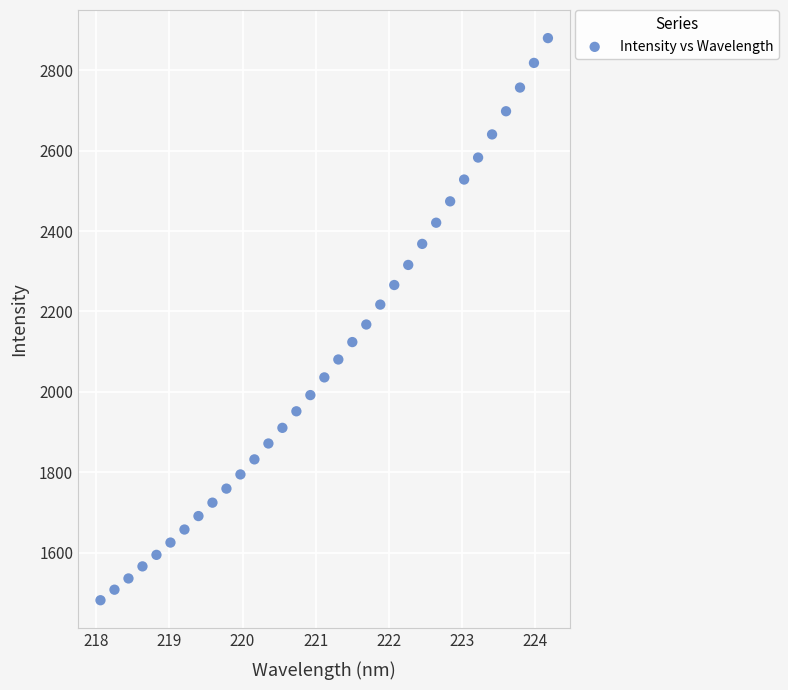

What is the range of Y values (max minus min)?

1399.1